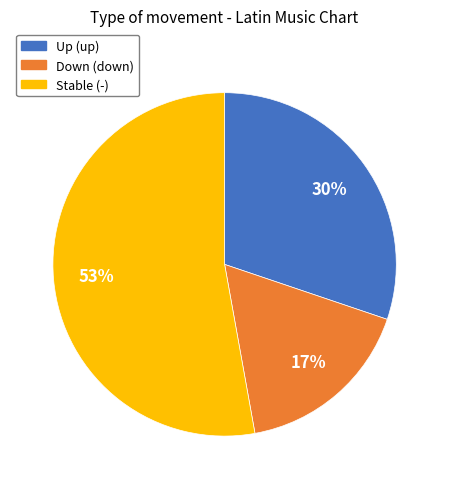

To the nearest percent, what is the average slice percentage?

33%